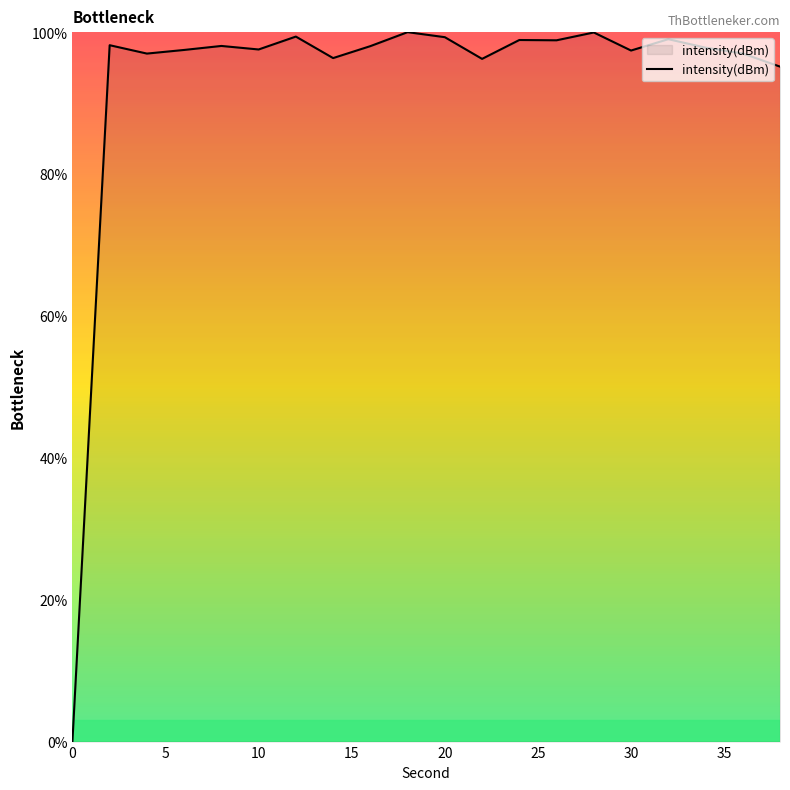

The value at 0 is -69.0. True or false?

False